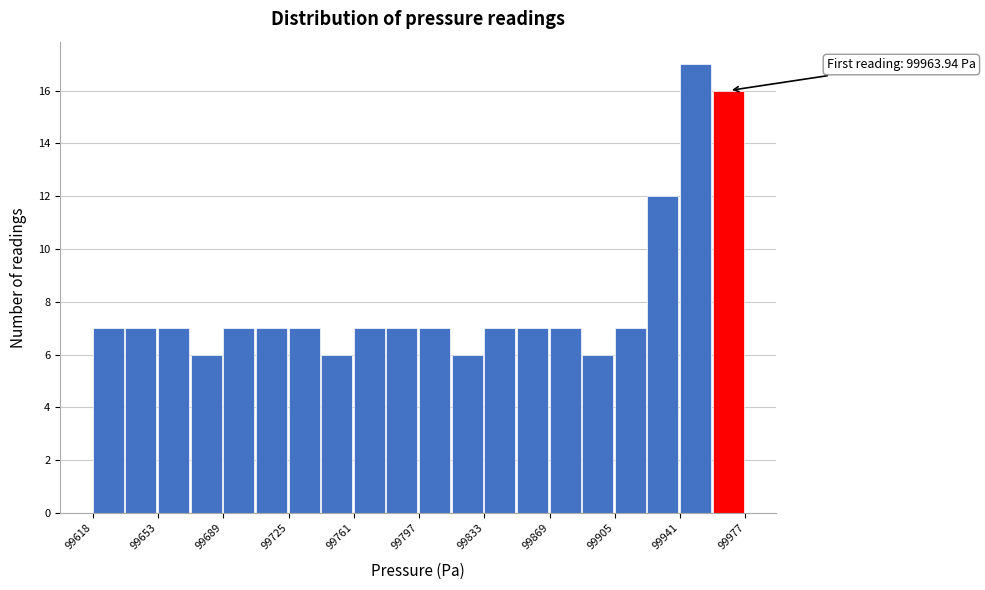

Read against the x-axis, roughly where is the centre of the tallest bar?

99950